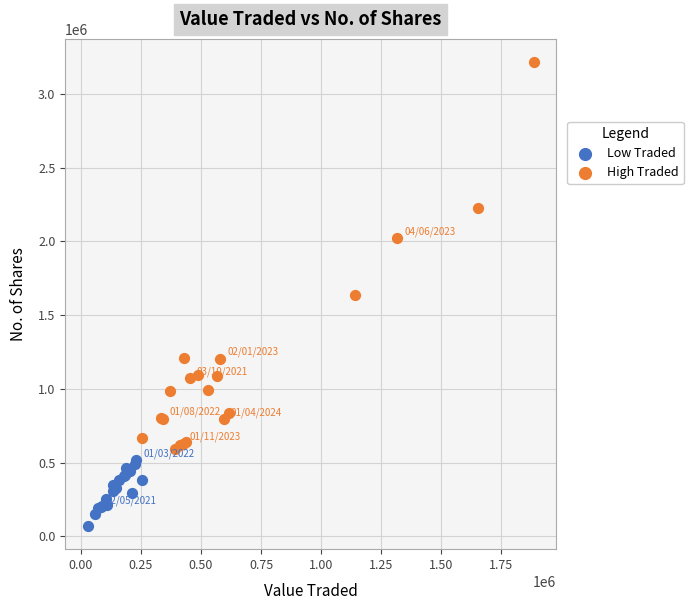

Which series contains the lowest Y value?

Low Traded